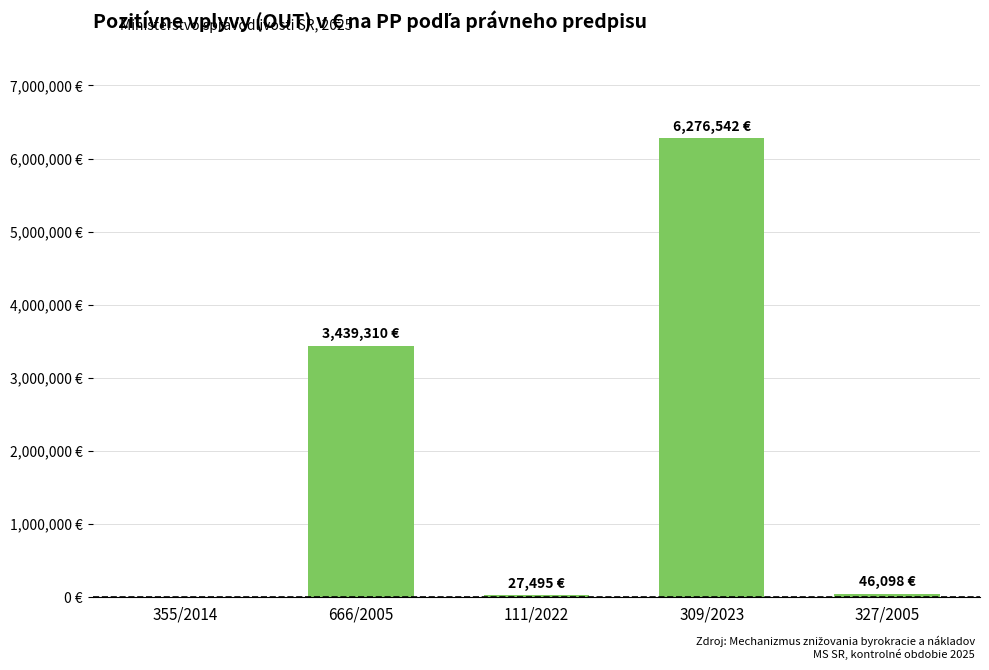

Reading left to right, extract all data points from this chart.

355/2014=0.0	666/2005=3439310.0	111/2022=27494.7	309/2023=6276542.0	327/2005=46098.0